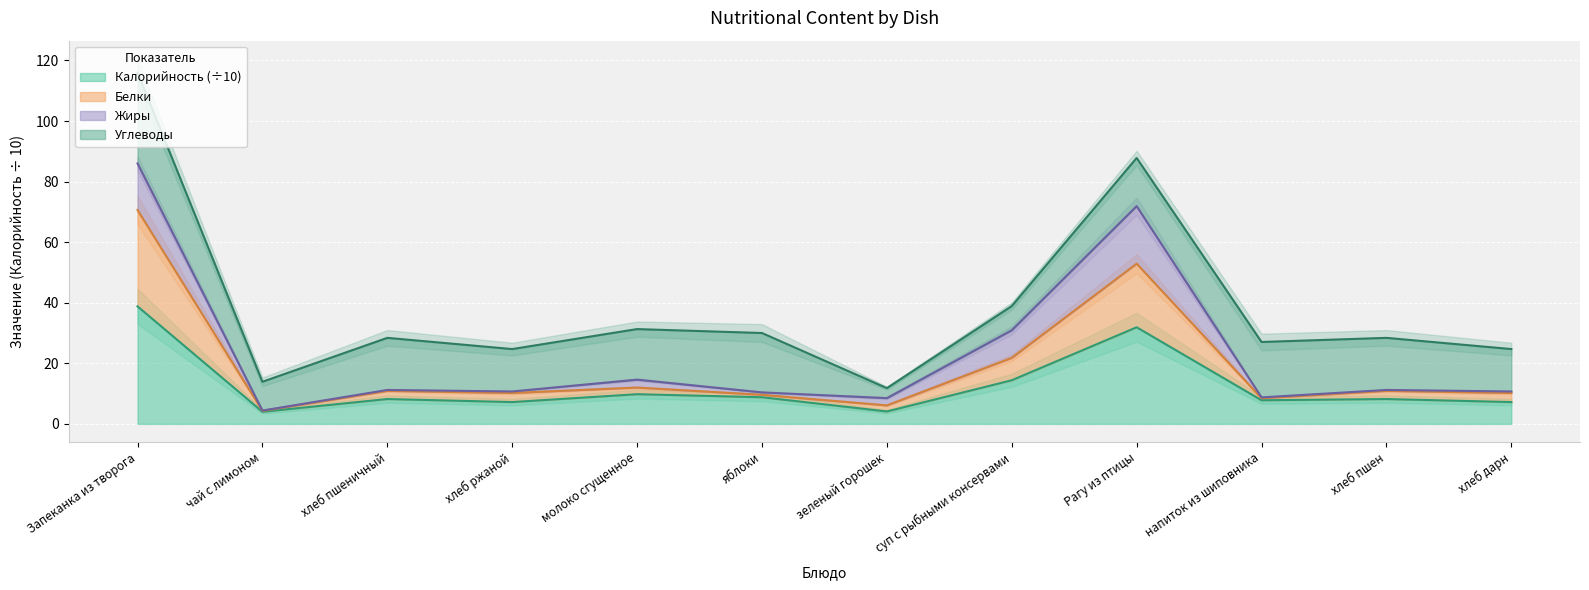

True or false: Калорийность and Белки intersect in this chart.

False